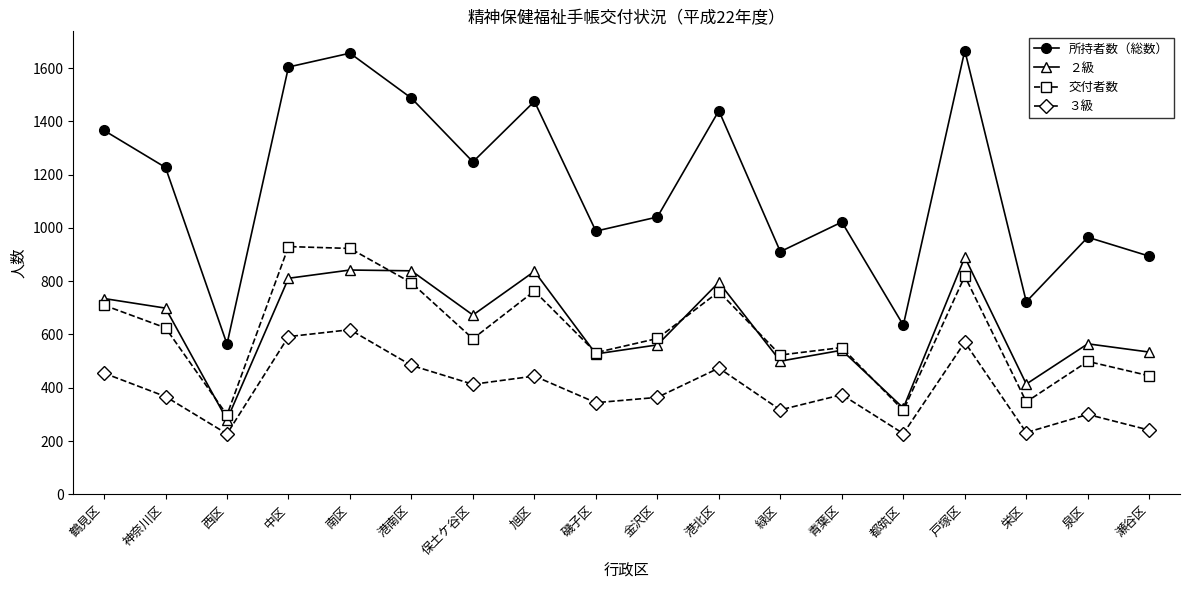

What position from the left is 保土ケ谷区?

7